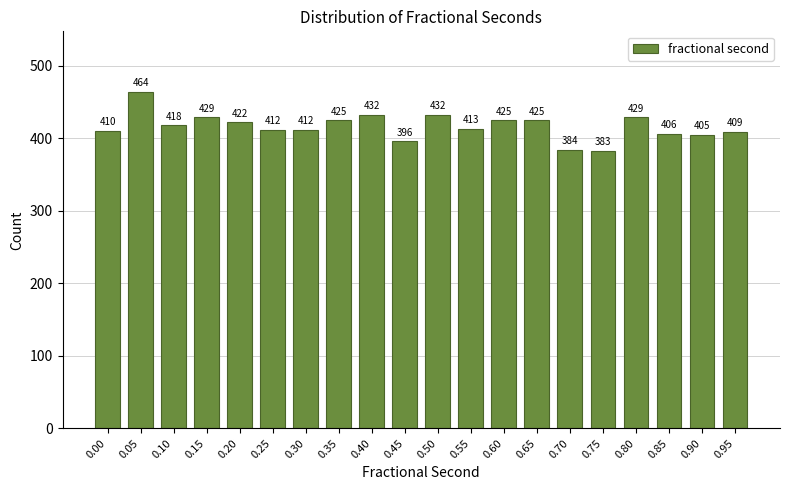

Reading right to left, transcribe all the data shown in this chart.

409	405	406	429	383	384	425	425	413	432	396	432	425	412	412	422	429	418	464	410